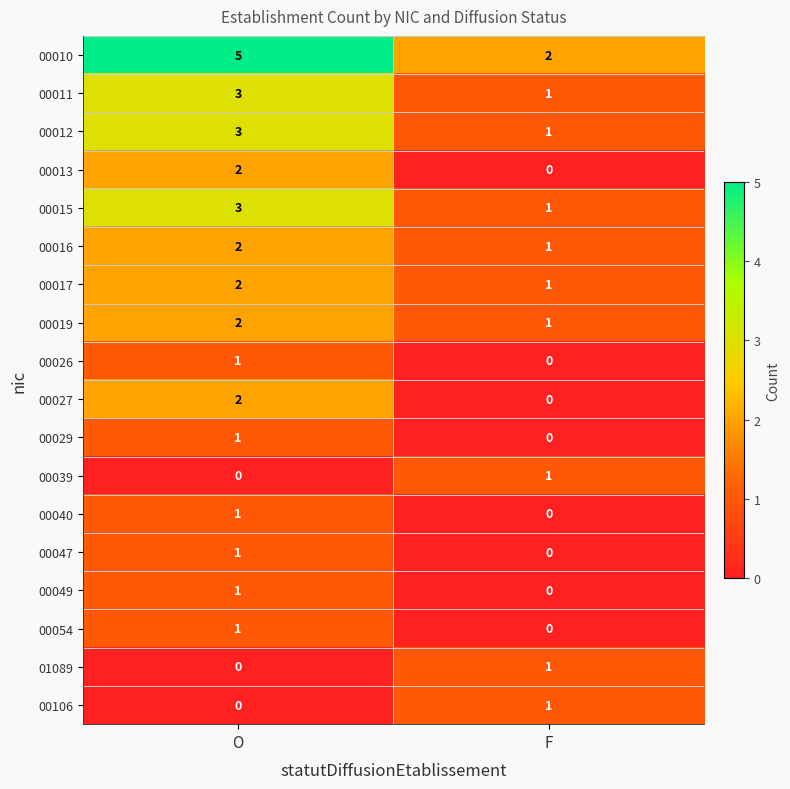

True or false: 00027 has a value of 0 at F.

True